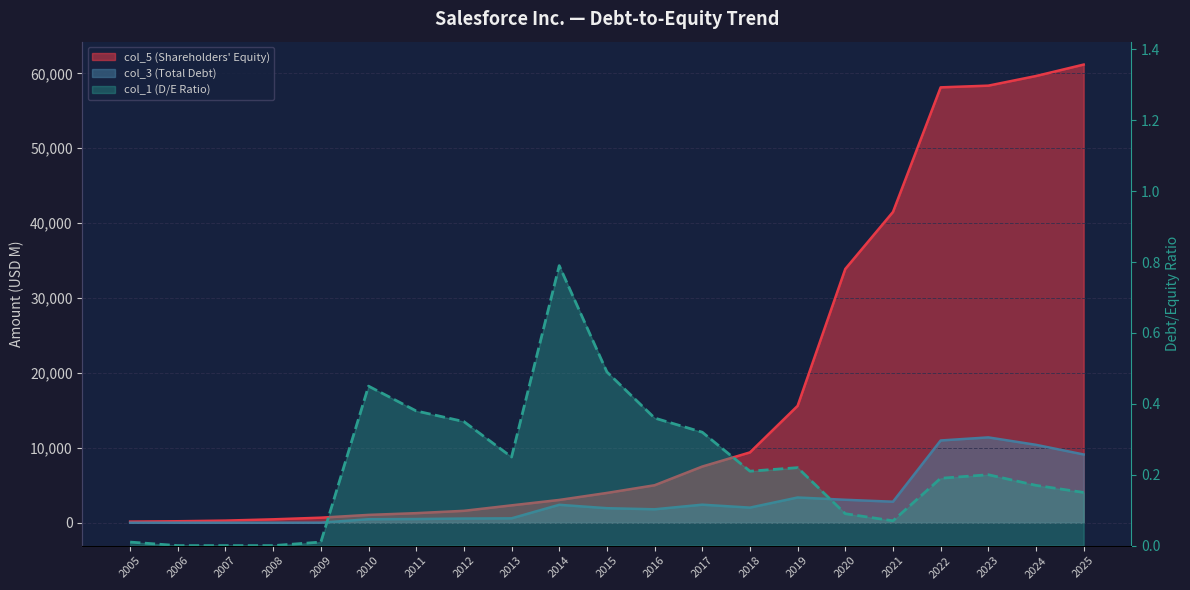

What is the average value of the col_3 series?

3036.5